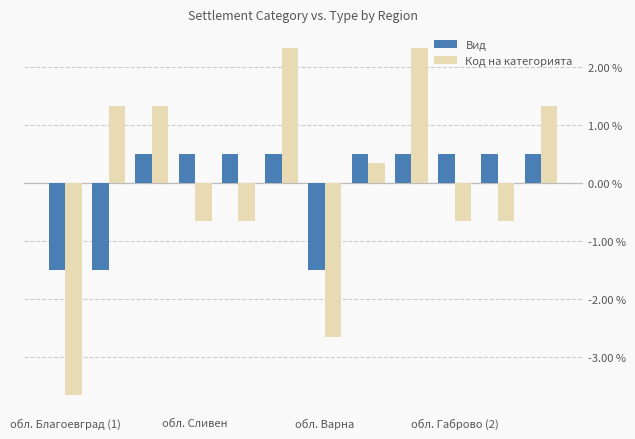

How many bars are there in total?

24